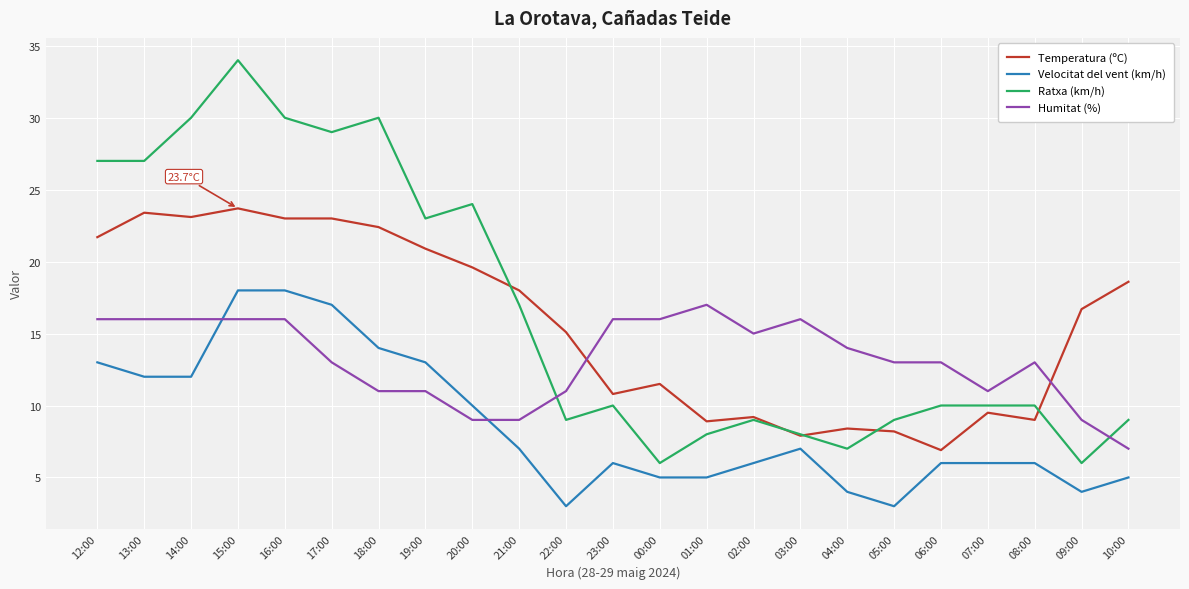

Where does the Humitat (%) series first go above 13?

12:00